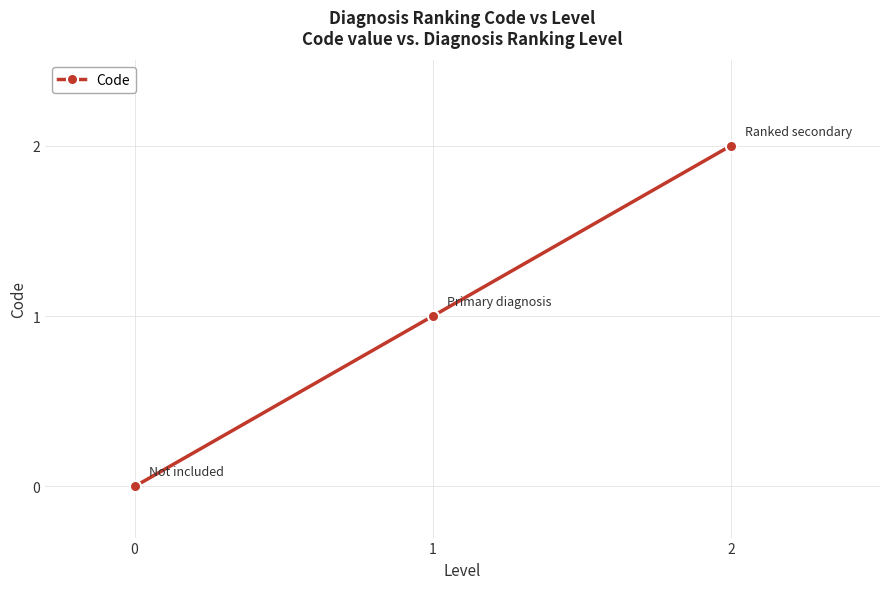

Which label corresponds to the largest value in the chart?

2